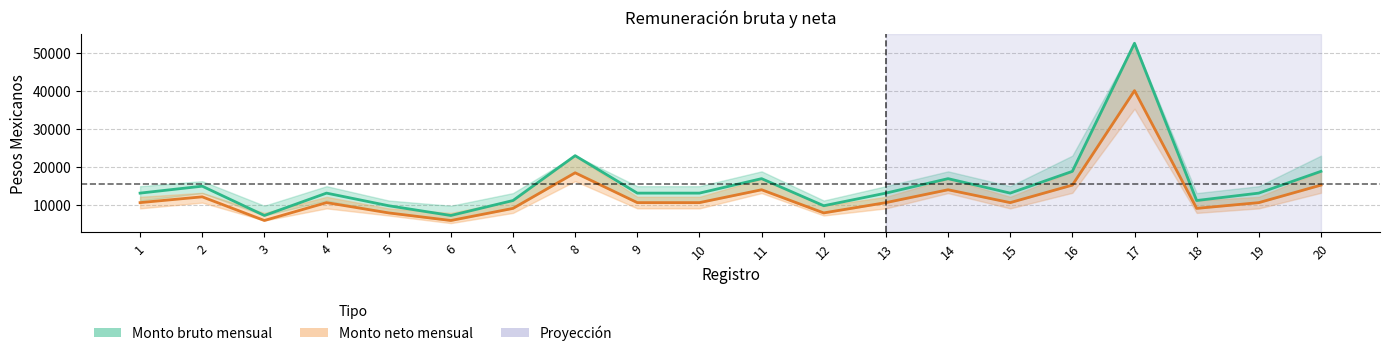

The Monto bruto series shows 9307 at 2. True or false?

False